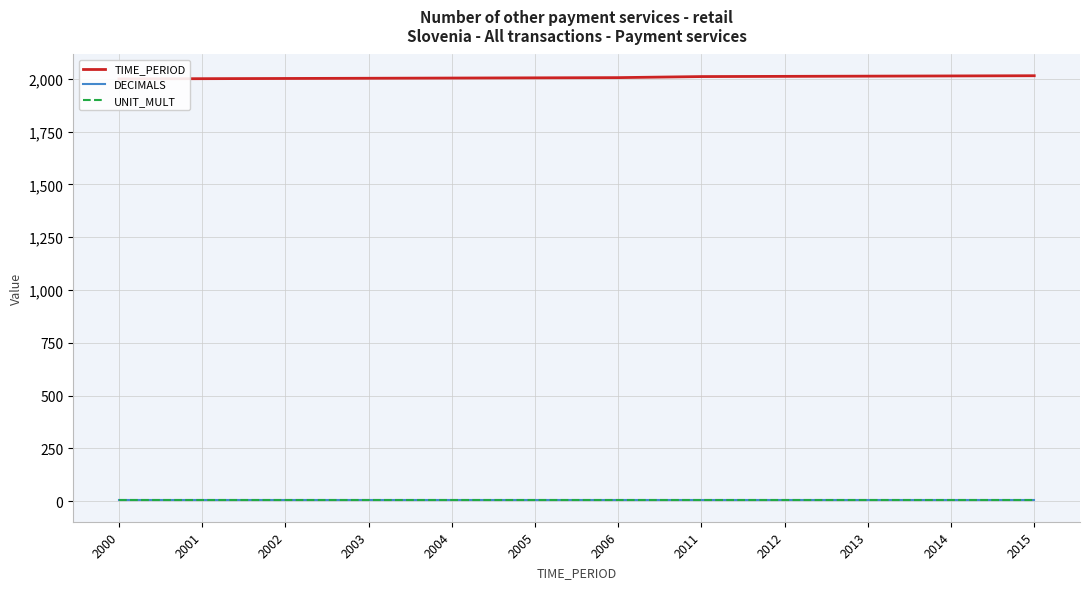

List the series in order of their peak value, highest first.

TIME_PERIOD, UNIT_MULT, DECIMALS